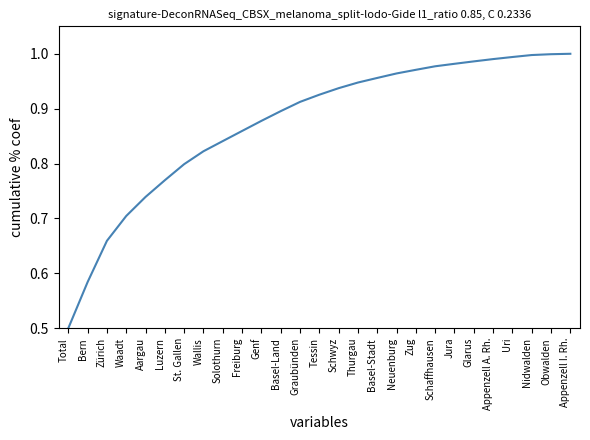

What is the difference between the maximum and minimum values?

0.5